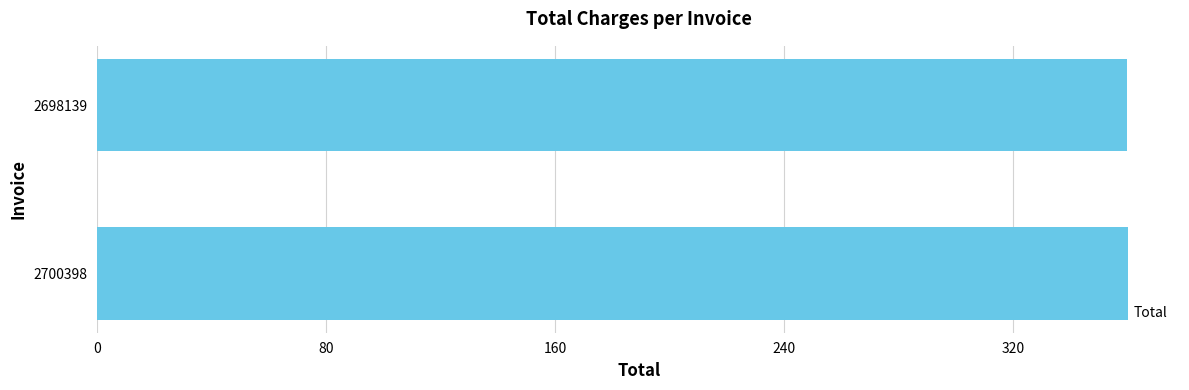

The chart shows a value of 195.8 at 2698139. True or false?

False